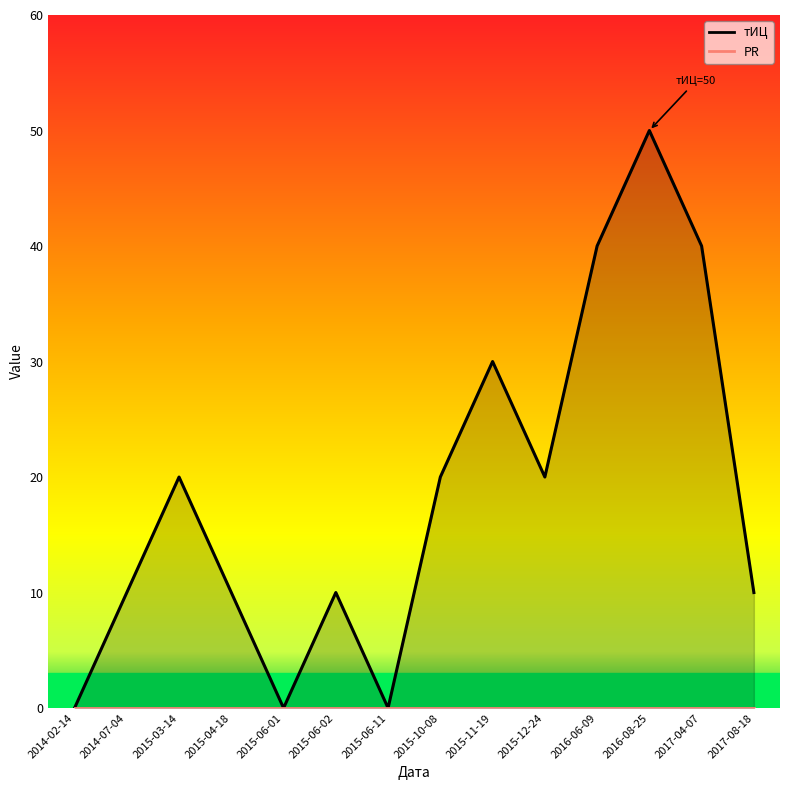

True or false: PR and тИЦ intersect in this chart.

False